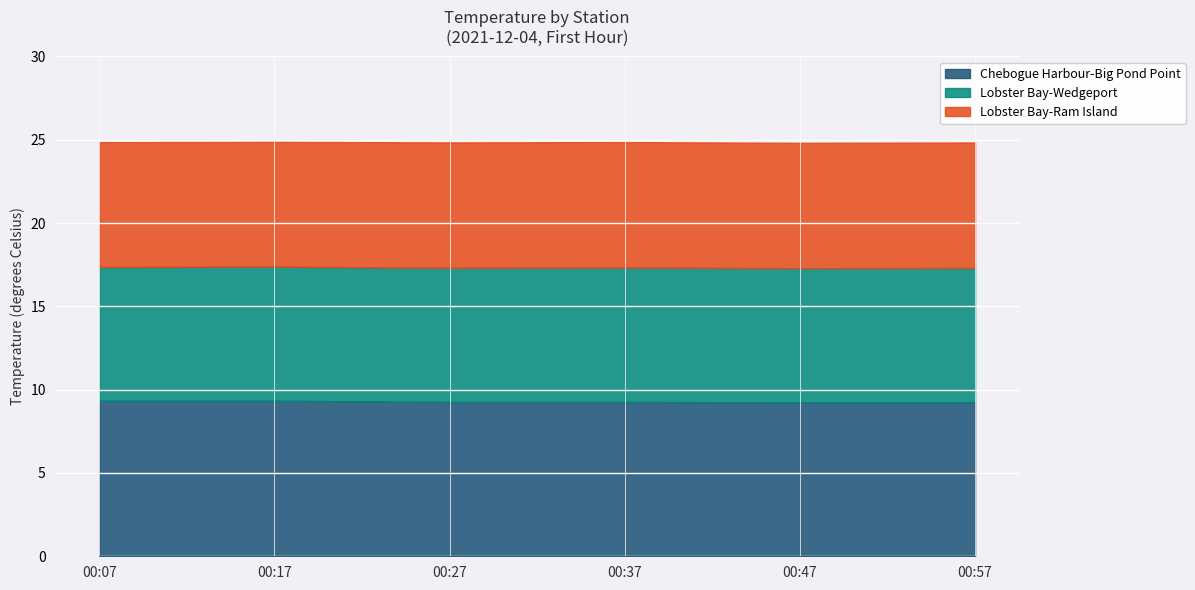

Between Chebogue Harbour-Big Pond Point and Lobster Bay-Wedgeport, which is larger?

Chebogue Harbour-Big Pond Point